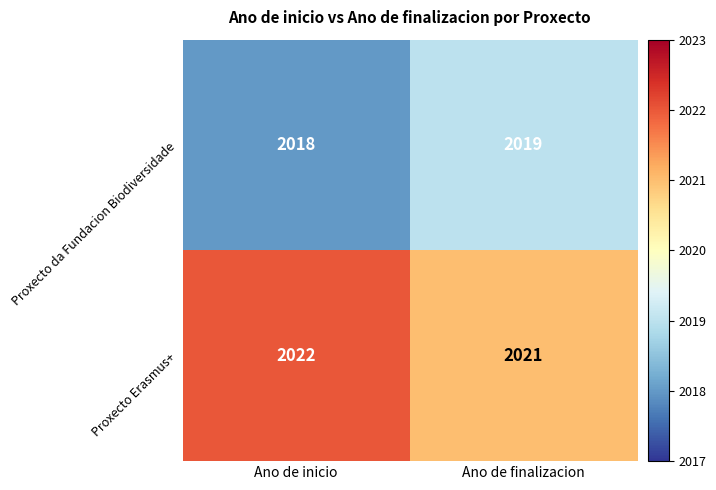

What is the sum of all Proxecto da Fundacion Biodiversidade values?

4037